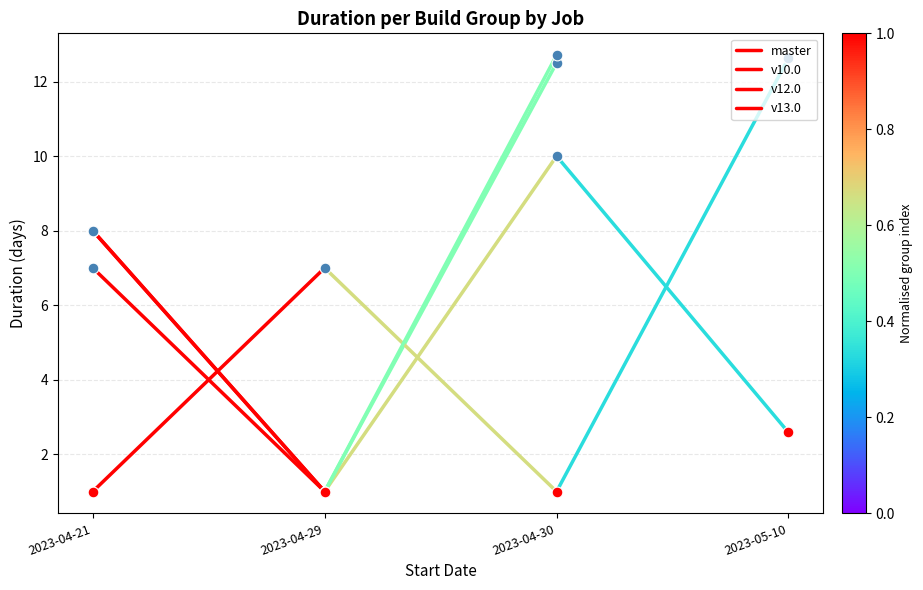

What are all the series names shown in the legend?

master, v10.0, v12.0, v13.0